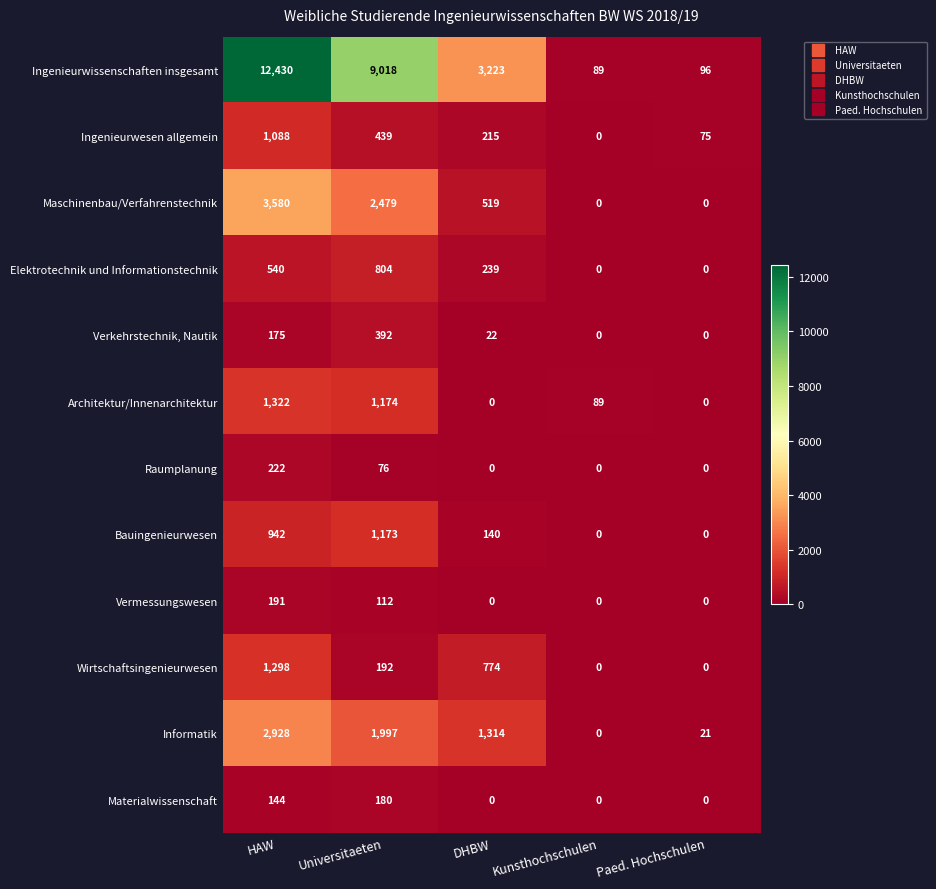

What is the maximum value shown in the chart?

12430